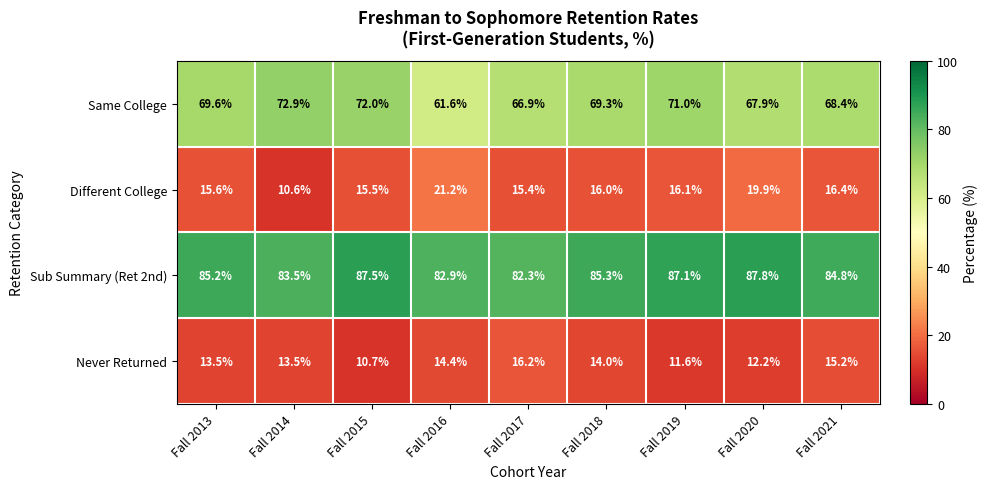

Which series has the widest spread of values?

Same College